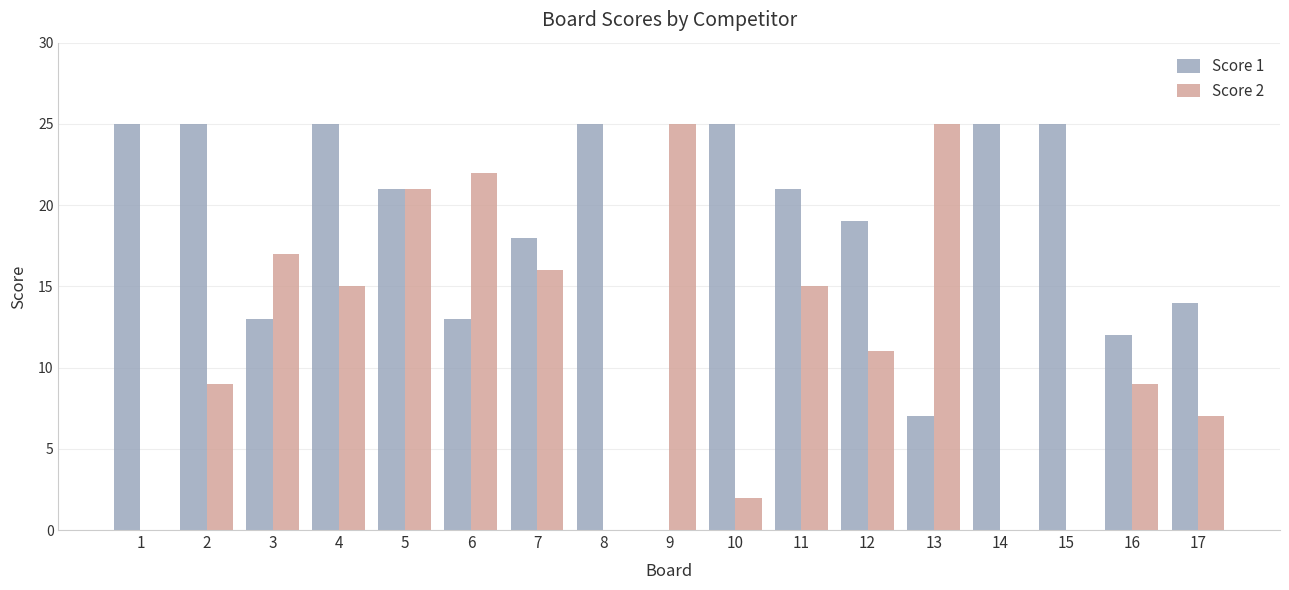

What is the total value across all series at 9?

25